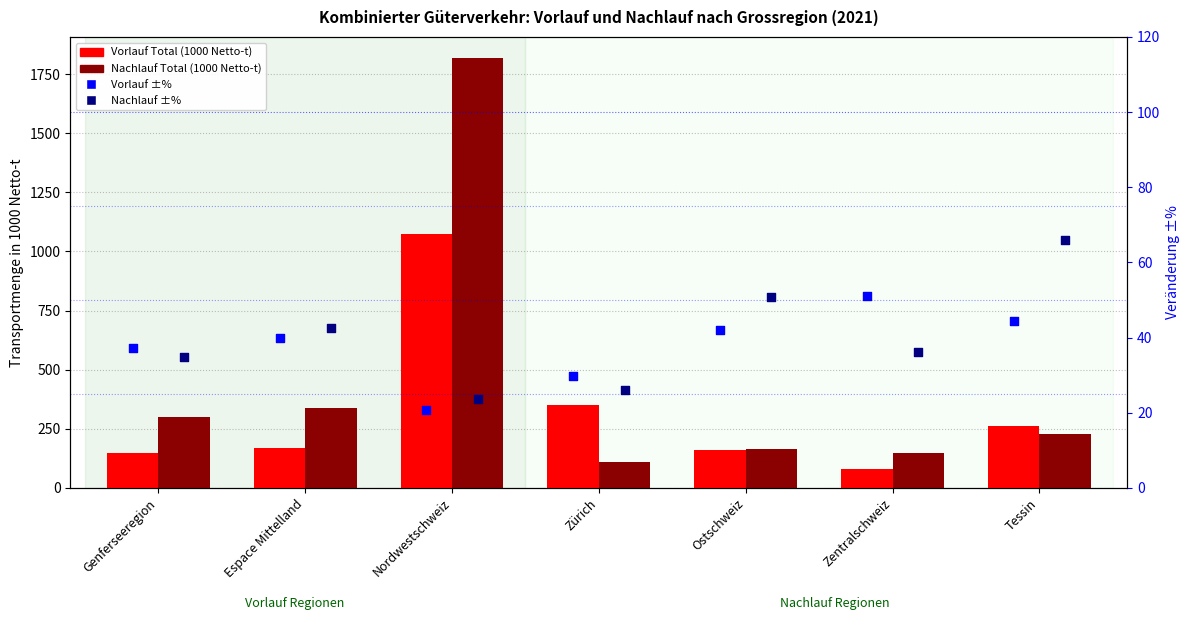

At how many categories does at least one series exceed 537?

1